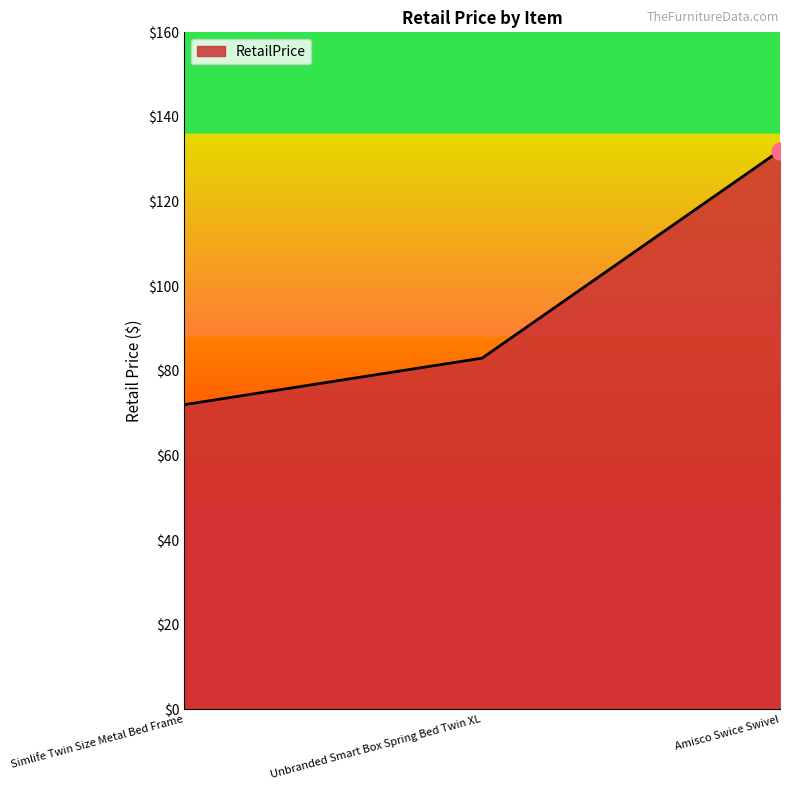

Where is the data nearest to the value 102?

Unbranded Smart Box Spring Bed Twin XL